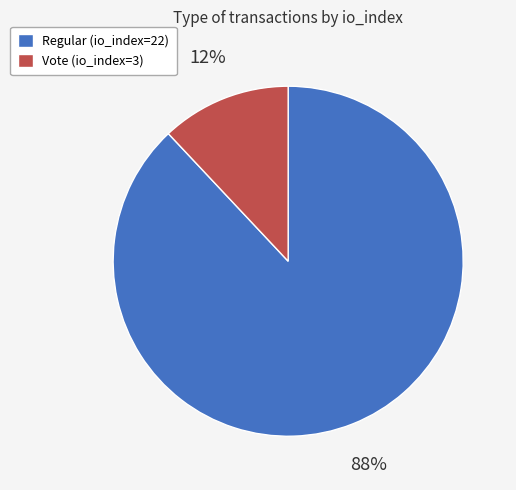

Between Regular (io_index=22) and Vote (io_index=3), which is larger?

Regular (io_index=22)